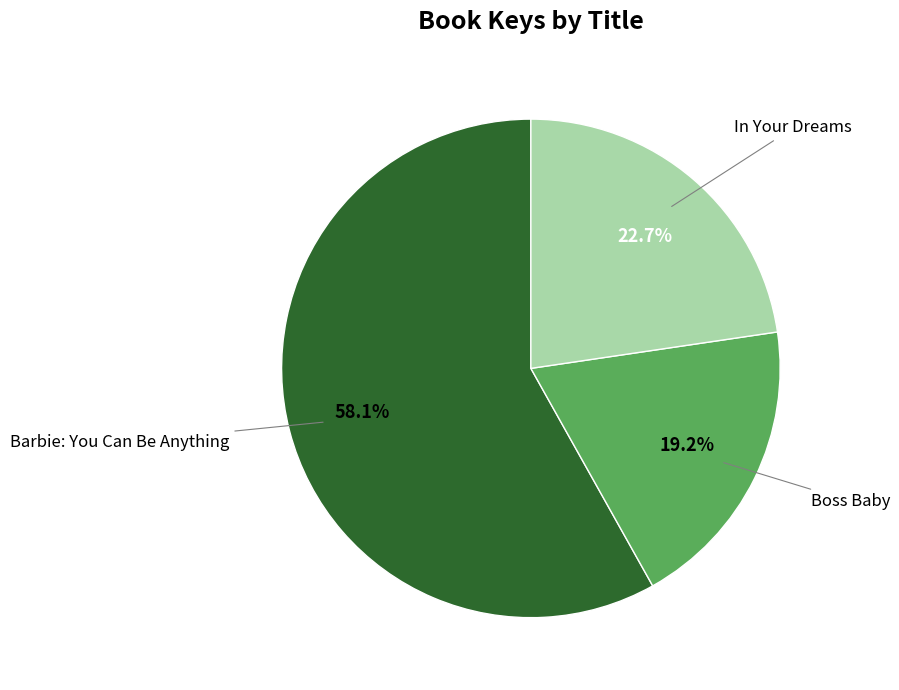

Does any single category account for the majority?

Yes